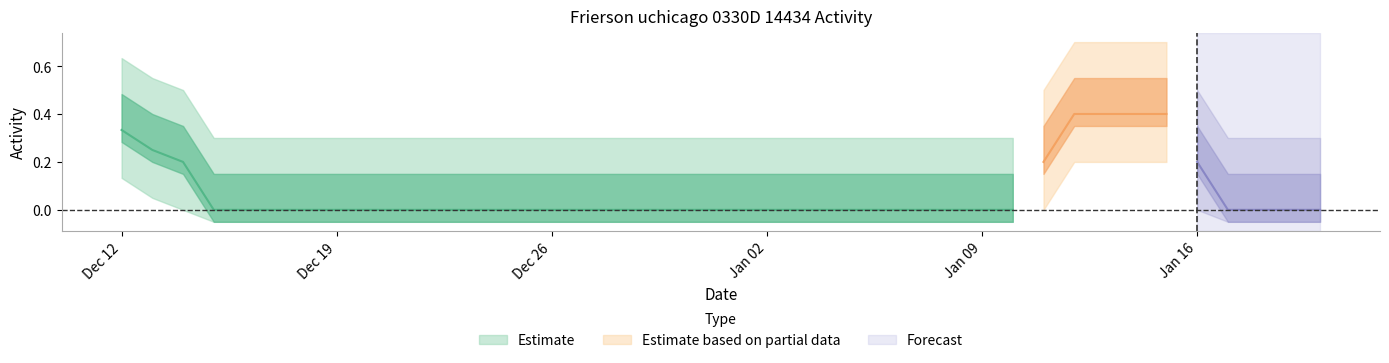

True or false: the data shows 0 at 2021-01-08.

True